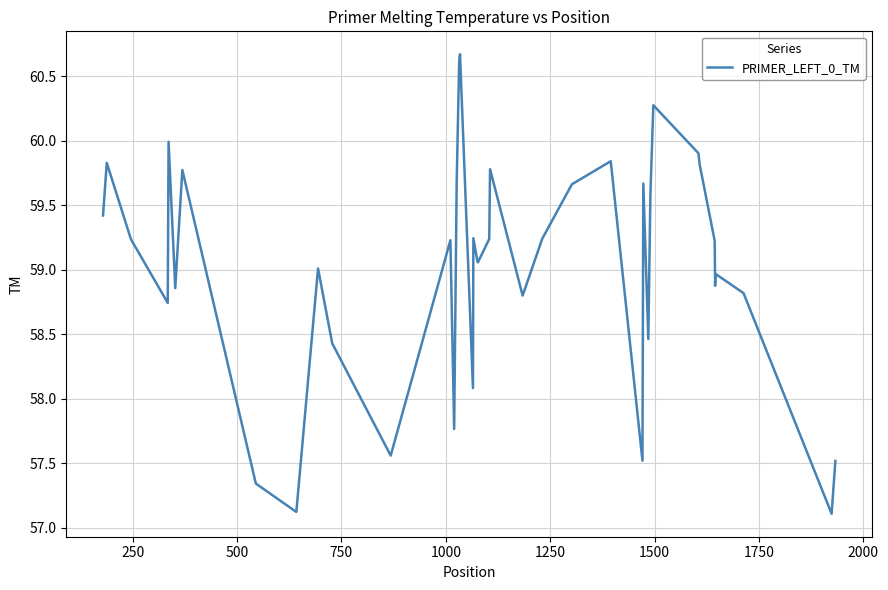

What is the difference between the maximum and minimum values?

3.6